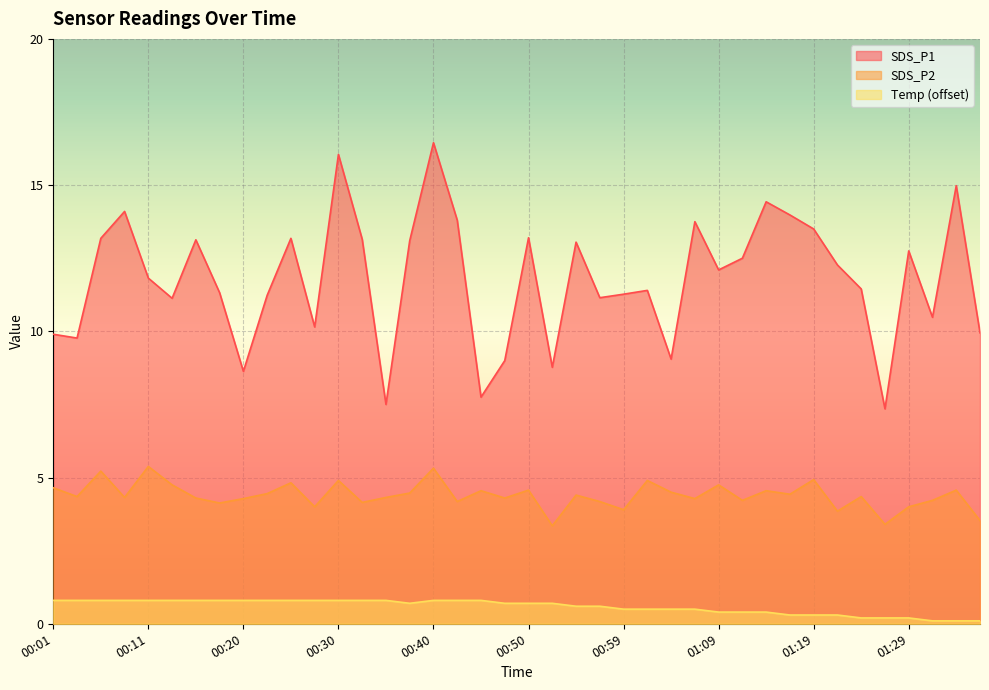

Is the value of SDS_P2 at 00:13 greater than the value of SDS_P1 at 00:01?

No